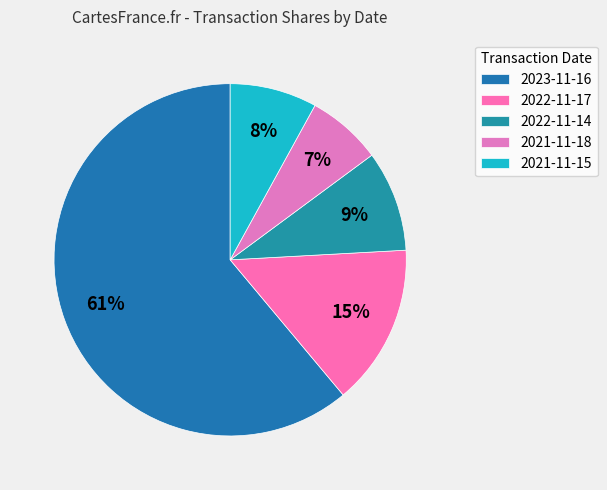

What percentage is the 2021-11-18 slice, to the nearest percent?

7%